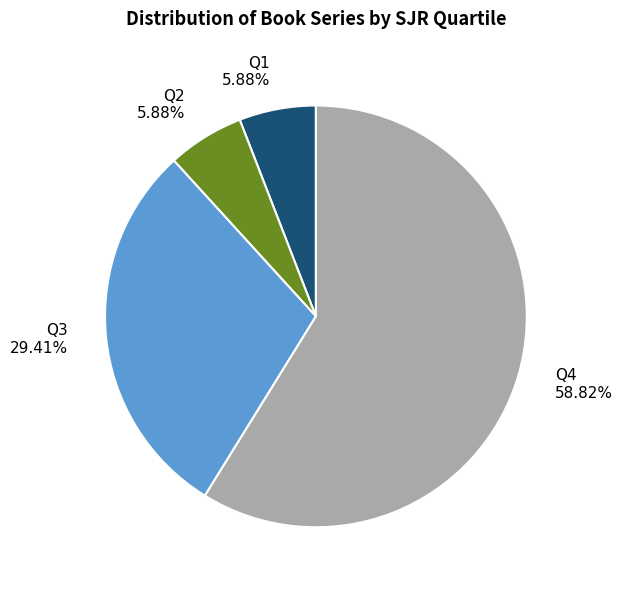

How many slices are in this pie chart?

4